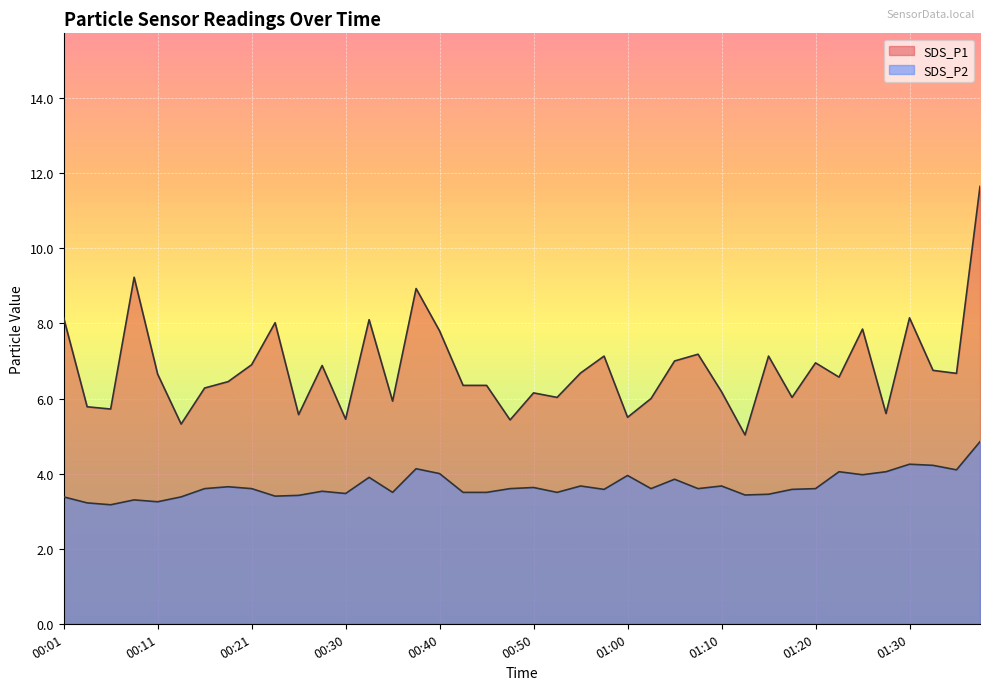

At which category does the chart reach its peak across all series?

01:37